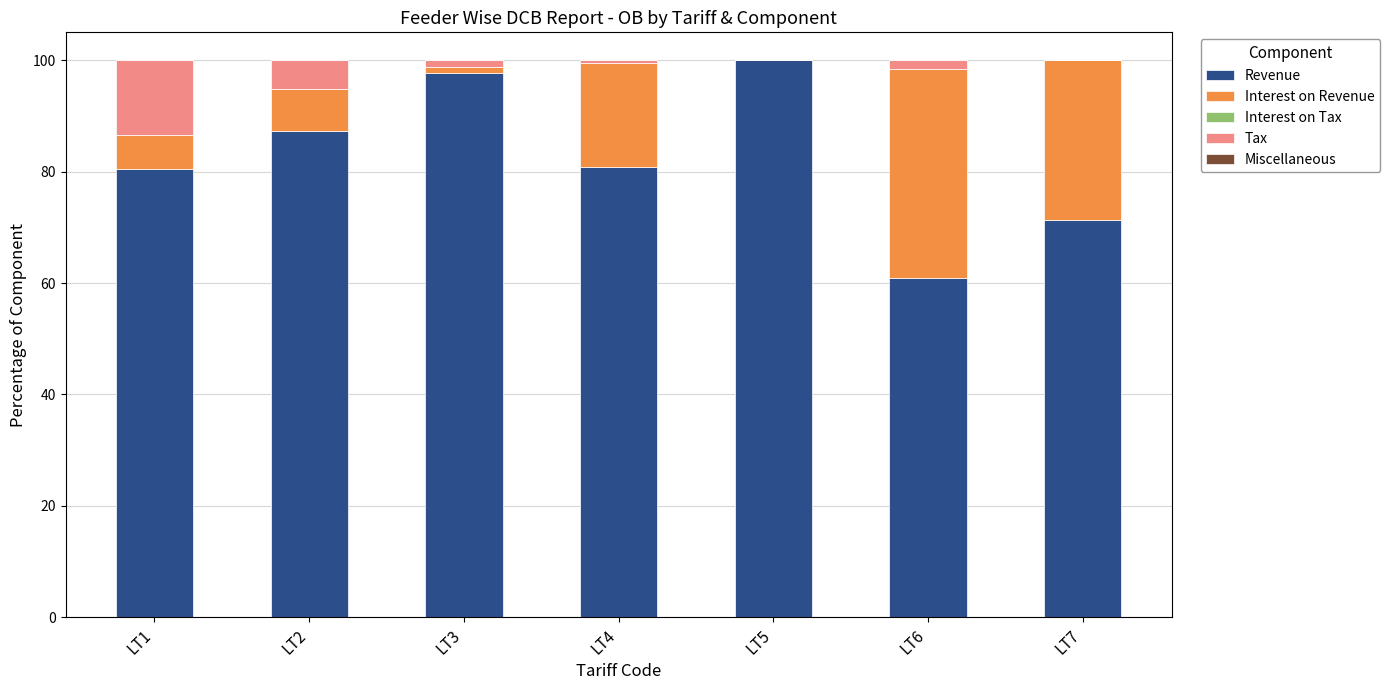

What is the highest value of the Revenue series?

100.0